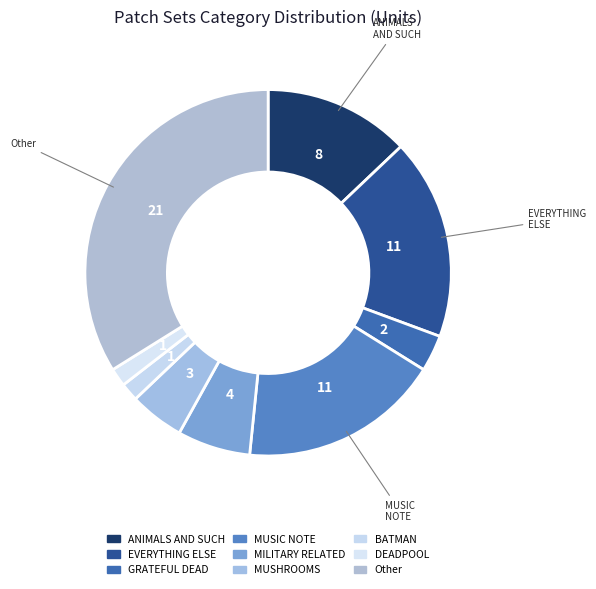

Count the number of slices in the pie.

9